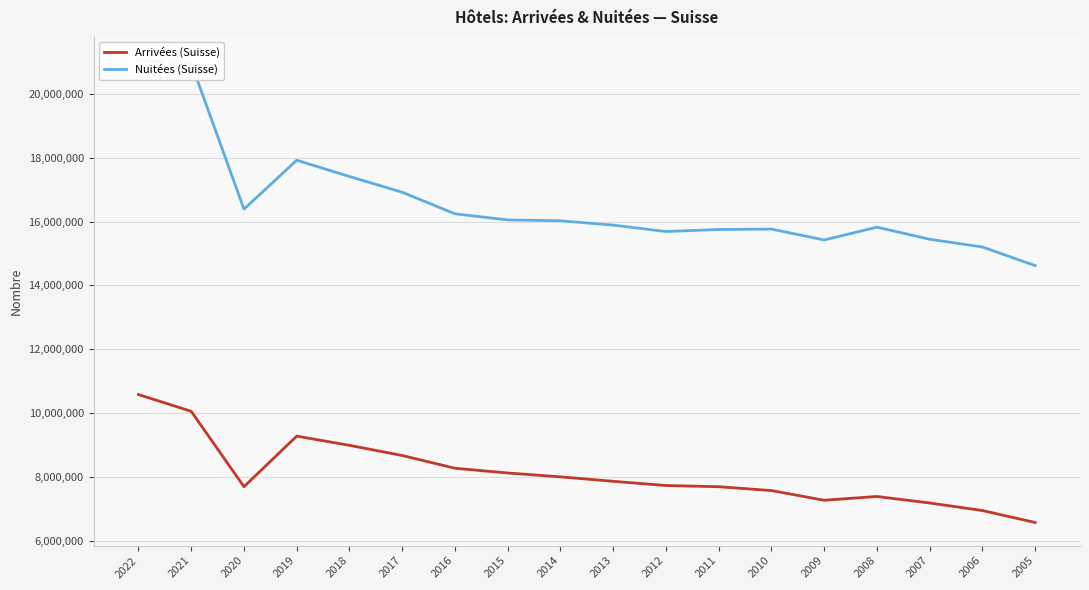

Where is Nuitées (Suisse) nearest to the value 17842321?

2019